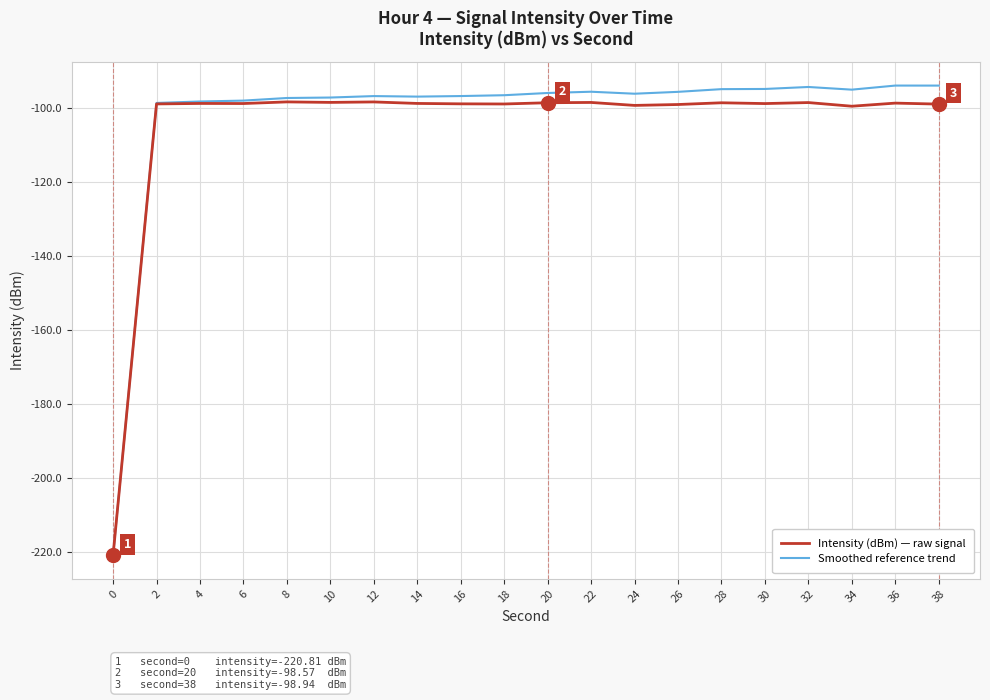

What is the total value across all series at 16?

-195.6